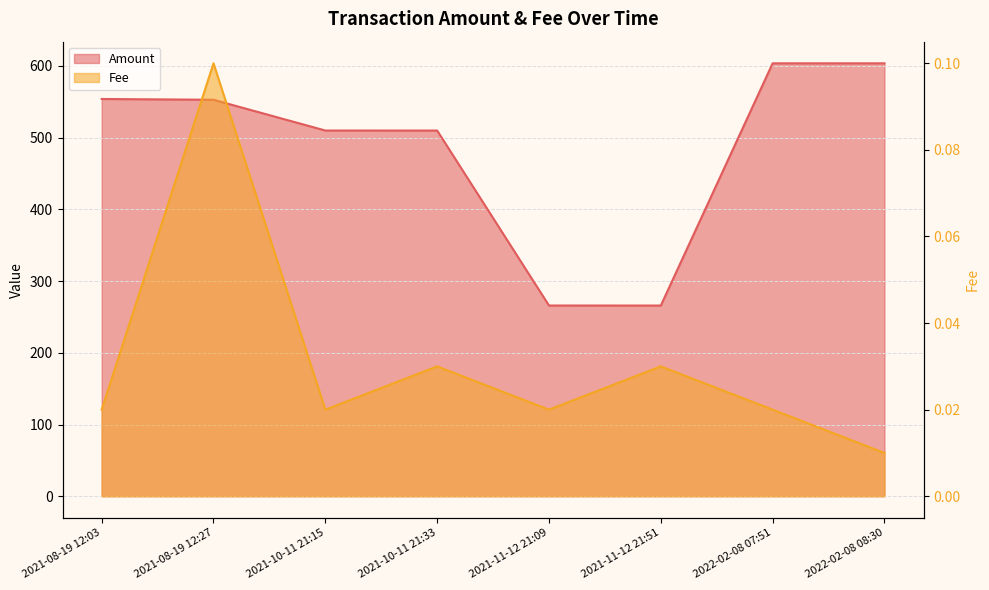

True or false: Fee has a value of 0.0 at 2022-02-08 08:30.

False